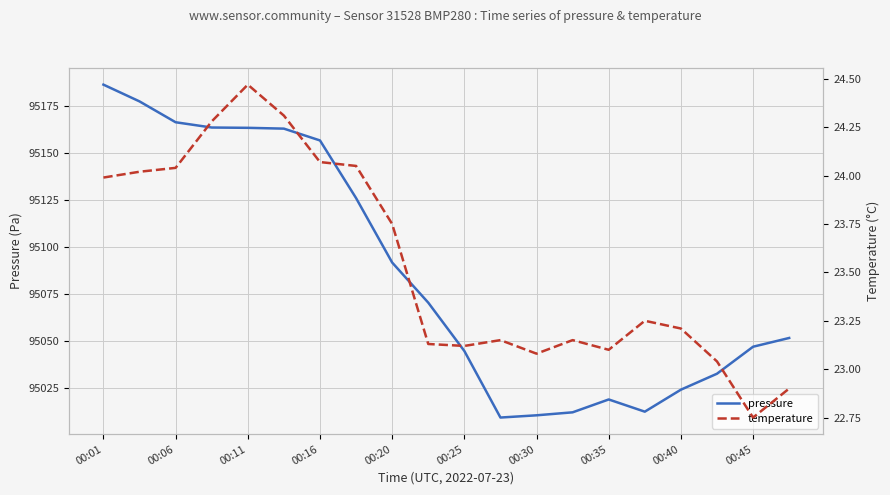

Which category has the highest value in the pressure series?

00:01